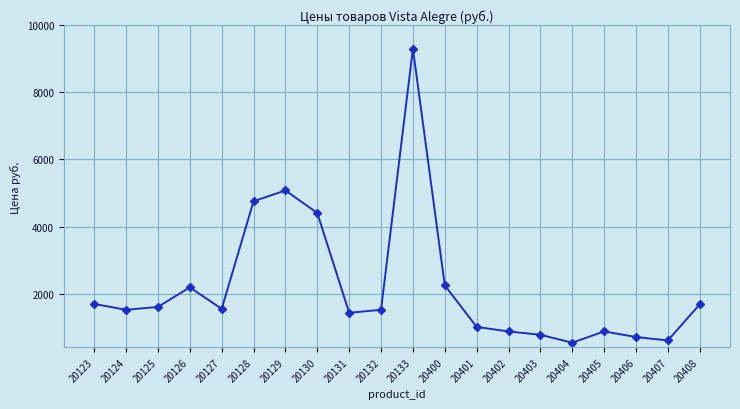

Approximately how many times larger is the value at 20132 compared to 20127?

1.0